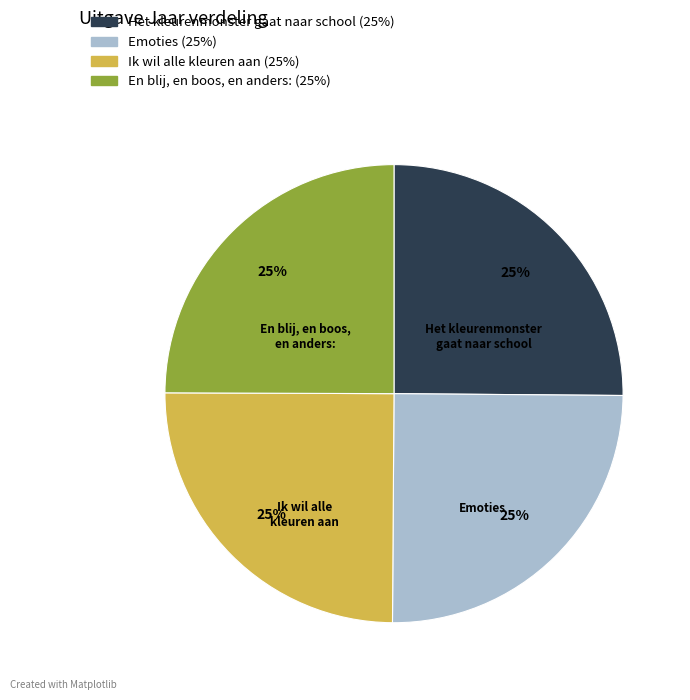

How many segments does this pie chart have?

4